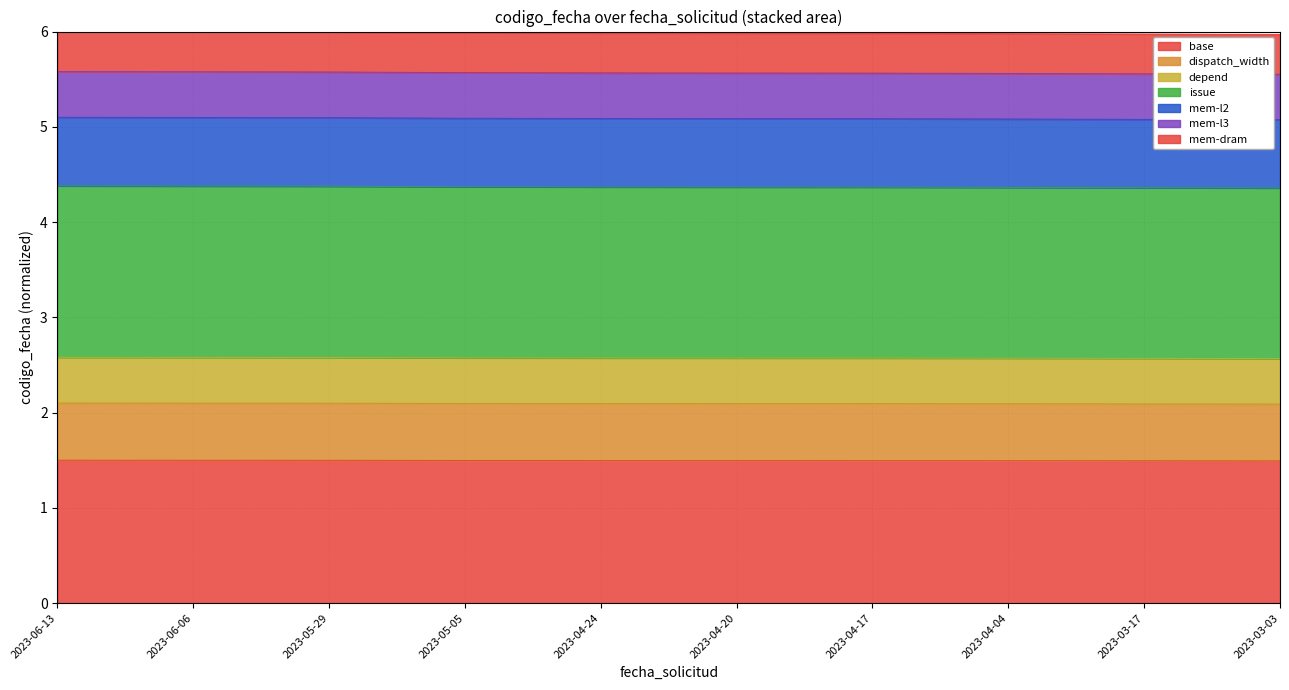

Rank the categories by value from highest to lowest.

2023-06-13, 2023-06-06, 2023-05-29, 2023-05-05, 2023-04-24, 2023-04-20, 2023-04-17, 2023-04-04, 2023-03-17, 2023-03-03